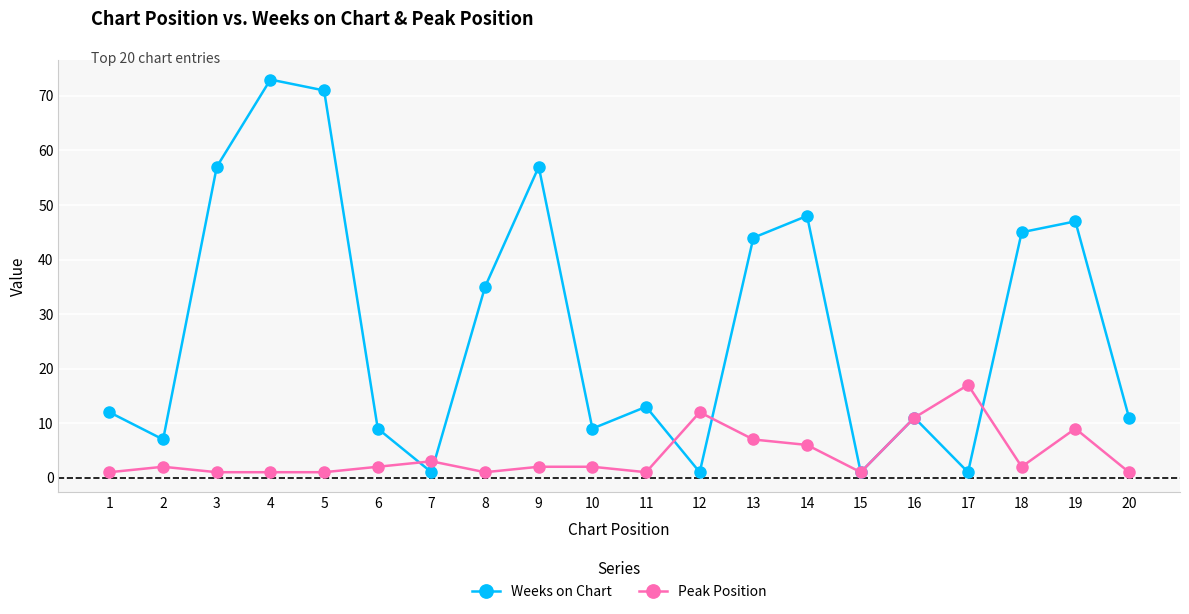

Is the value of Weeks on Chart at 8 greater than the value of Peak Position at 6?

Yes